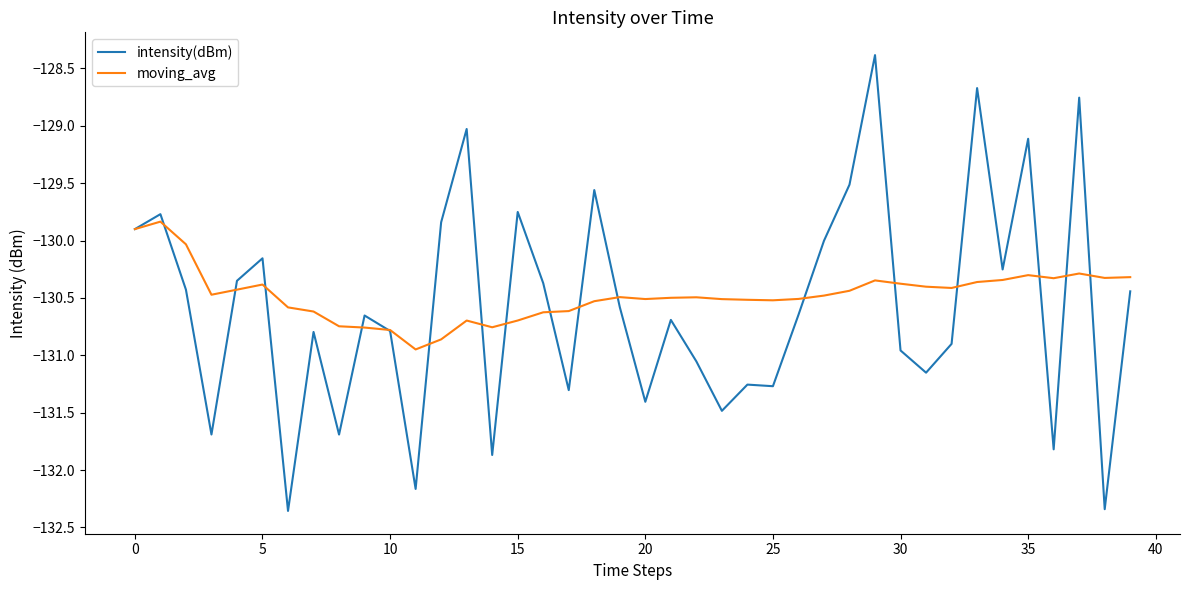

Count the number of categories in the chart.

40